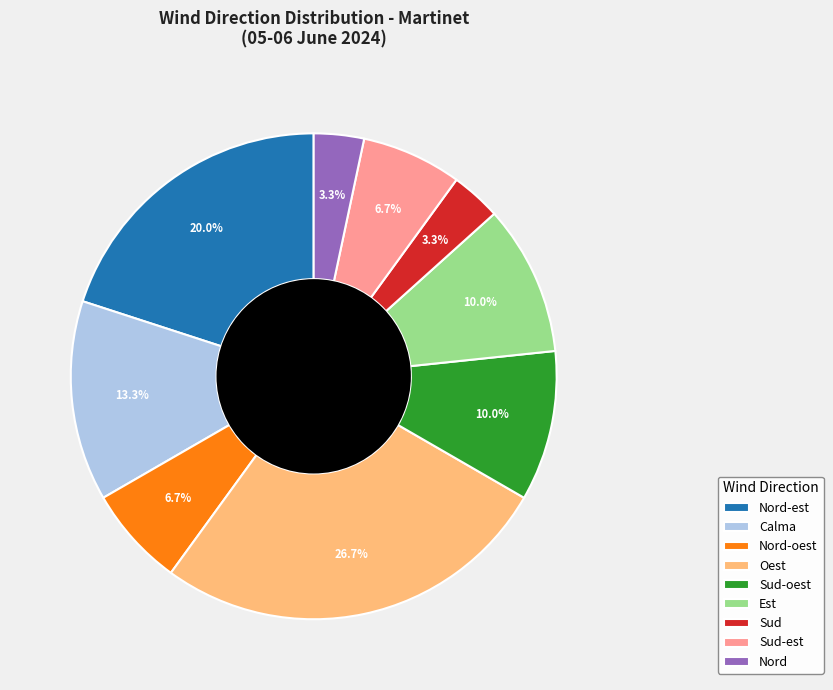

Is it true that Nord is 11% of the pie?

False